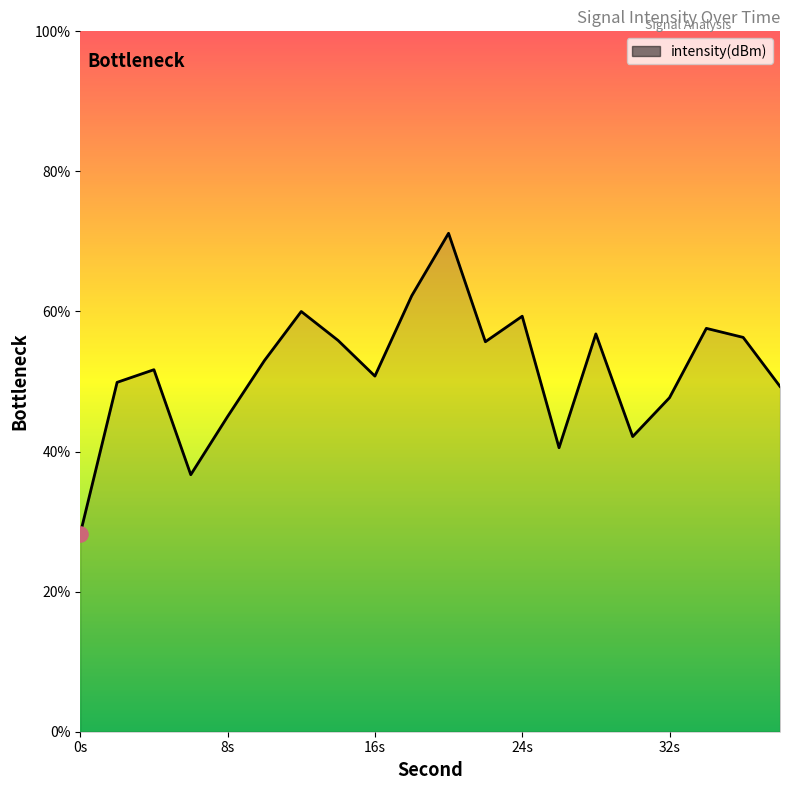

What is the difference between the maximum and minimum values?

42.9